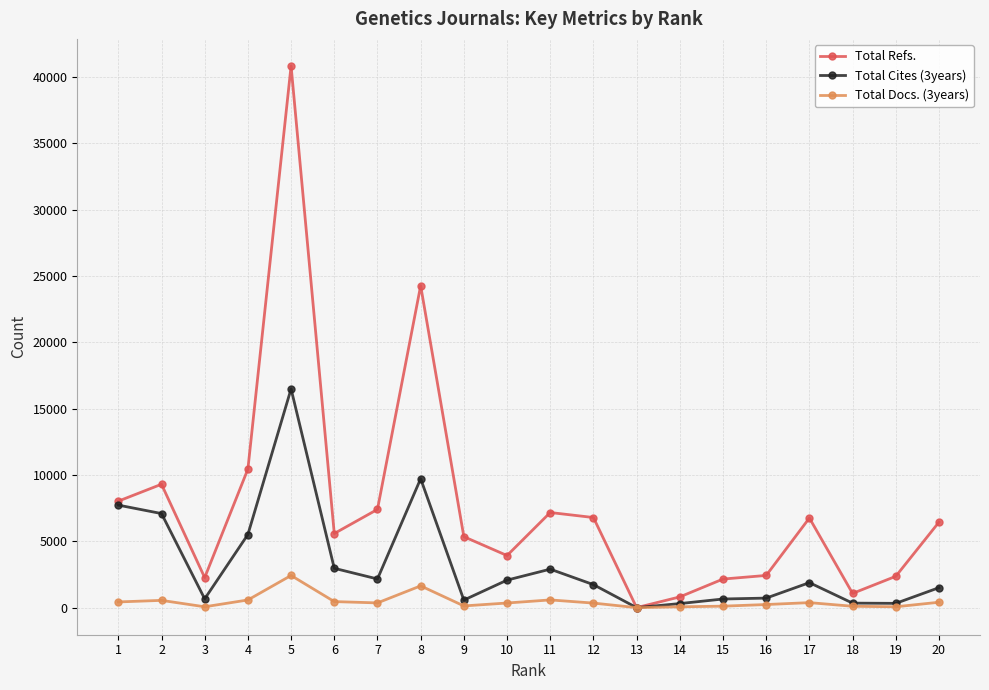

Rank the series by their average value, from lowest to highest.

Total Docs. (3years), Total Cites (3years), Total Refs.